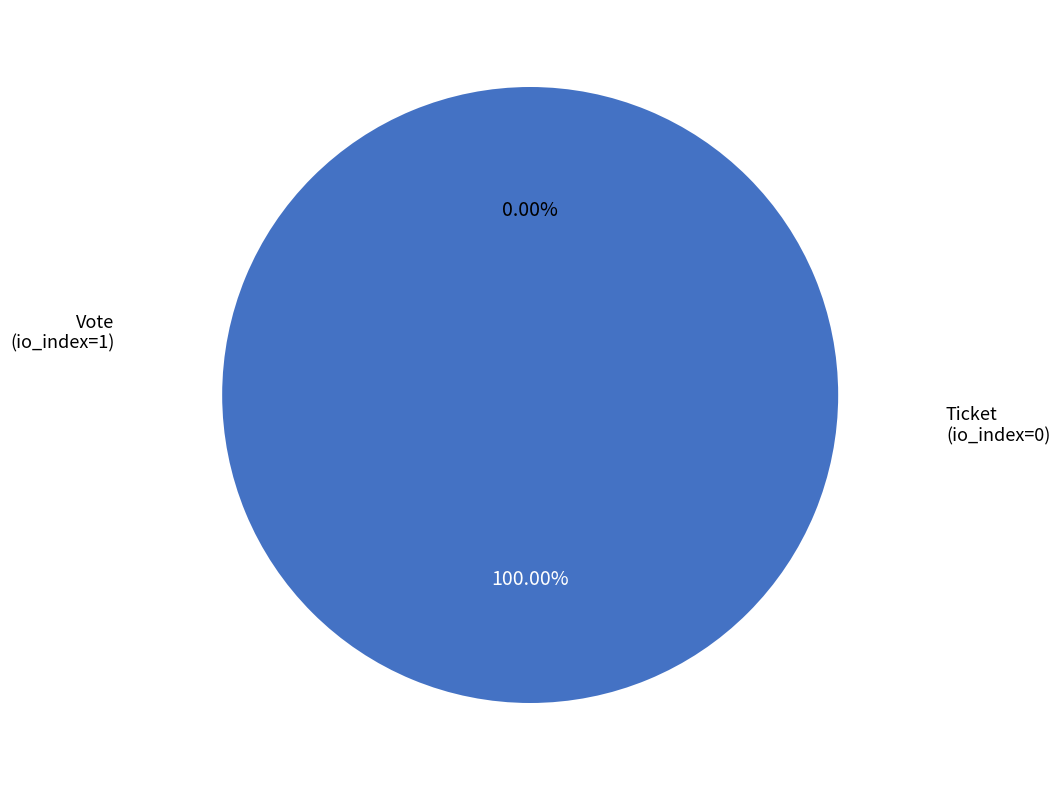

What is the change in value from Vote (io_index=1) to Ticket (io_index=0)?

-1